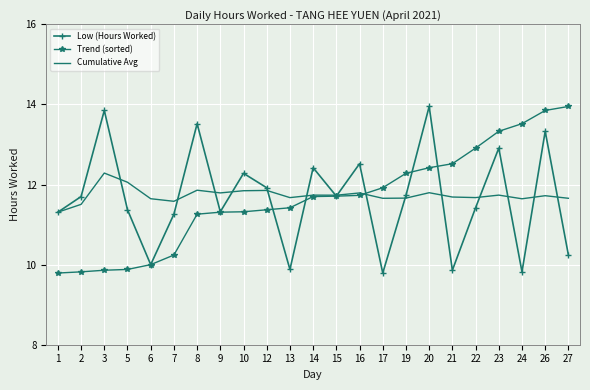

In Low (Hours Worked), how many points are lower than both neighbors (excluding endpoints)?

7